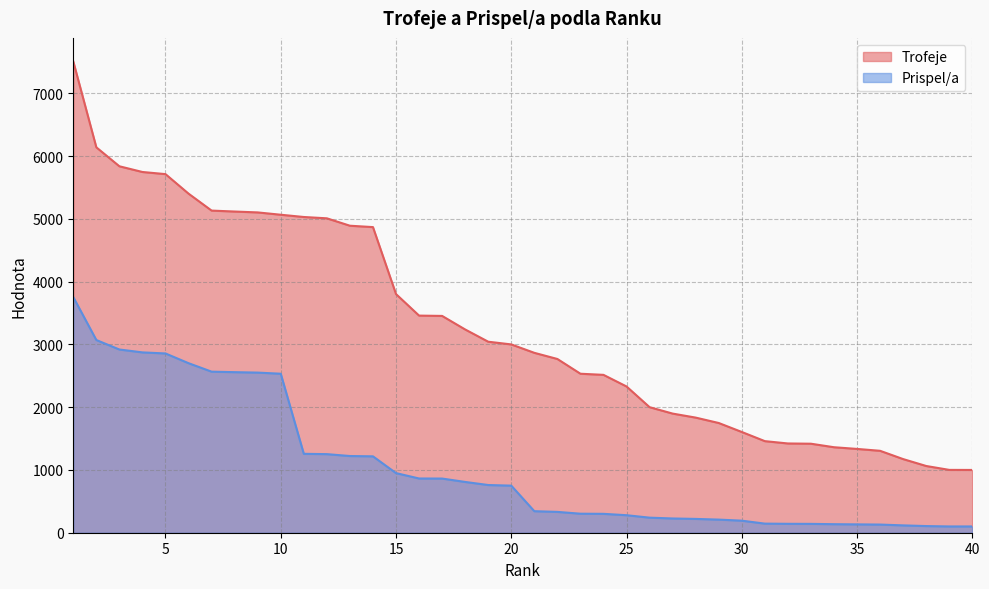

The Trofeje series shows 4671 at 18. True or false?

False